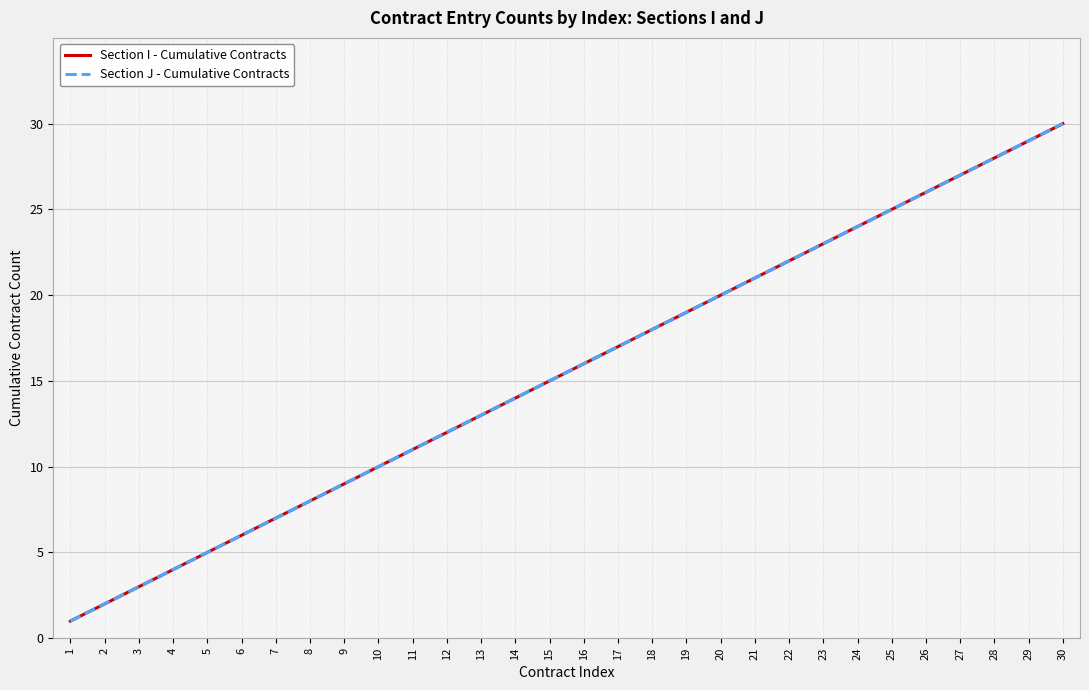

Does the chart display data point markers on the line(s)?

No